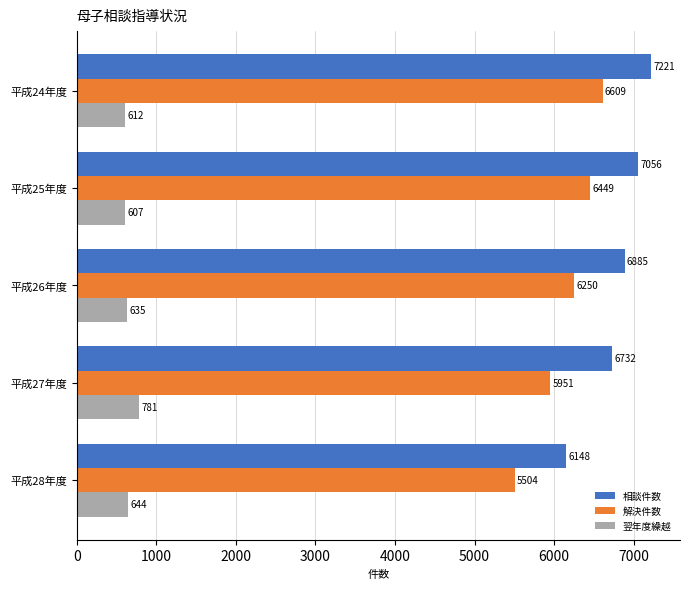

True or false: 翌年度繰越 has a value of 905 at 平成26年度.

False